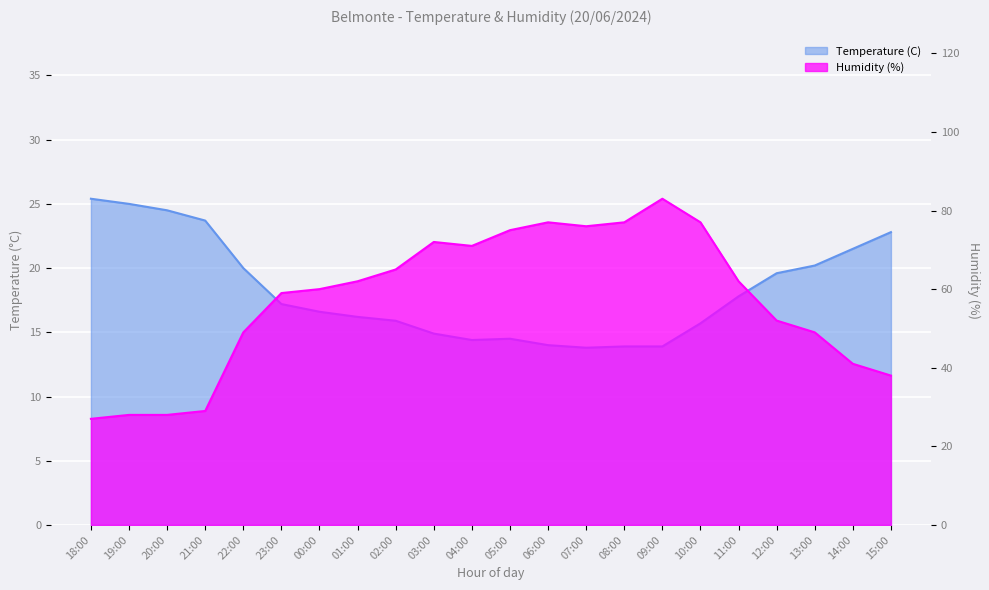

True or false: Humidity (%) and Temperature (C) intersect in this chart.

False